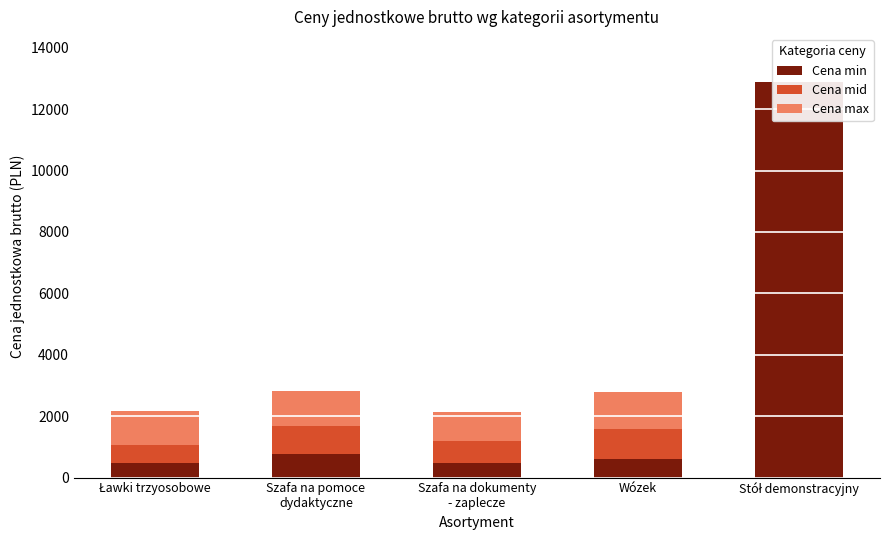

At which category is the sum across all series the highest?

Stół demonstracyjny